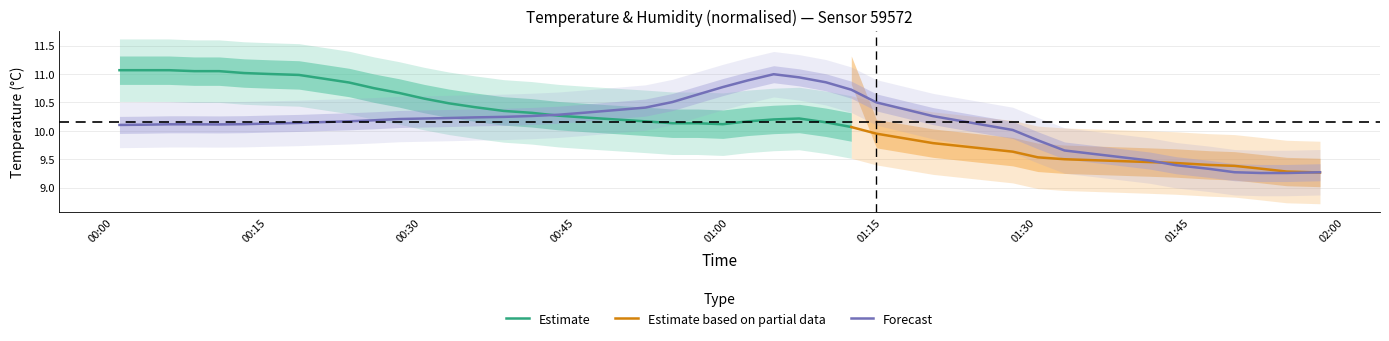

What is the minimum value shown in the chart?

9.3